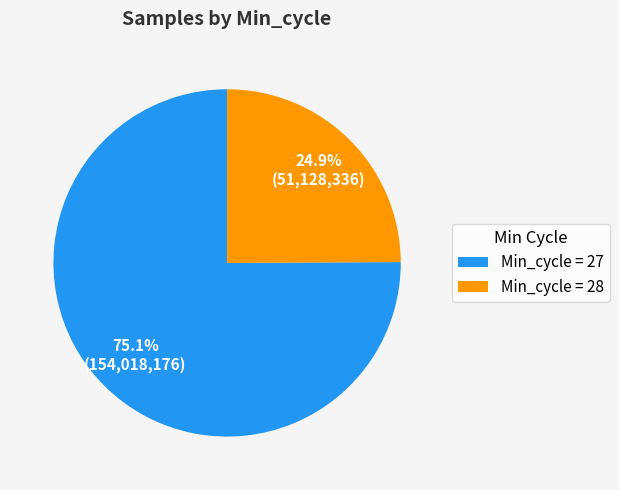

Which slice is the smallest?

Min_cycle = 28